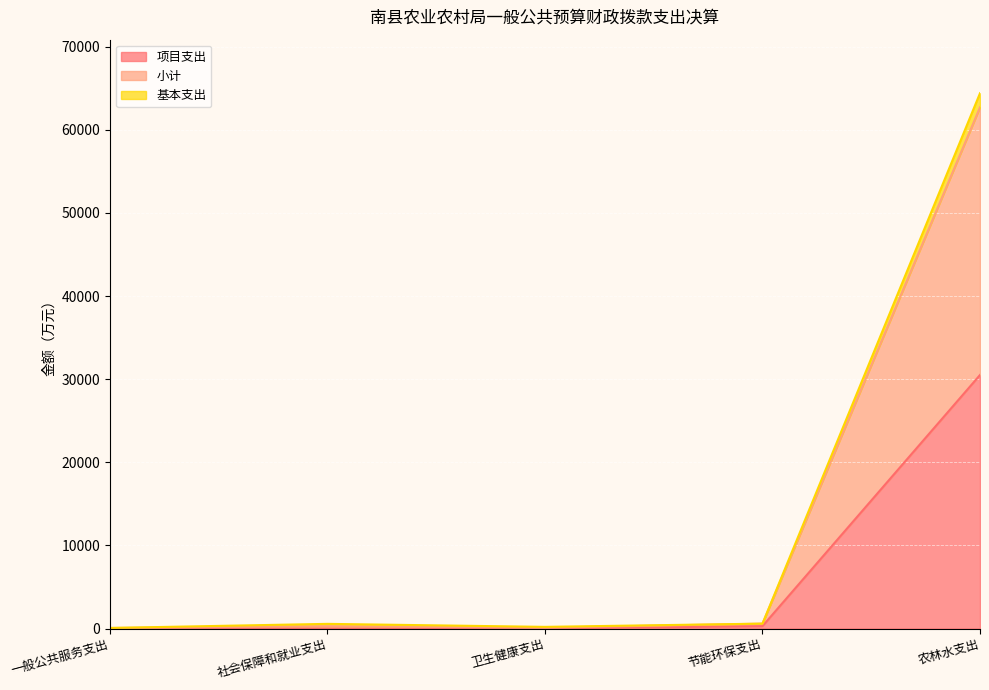

What is the total value across all series at 一般公共服务支出?

79.3